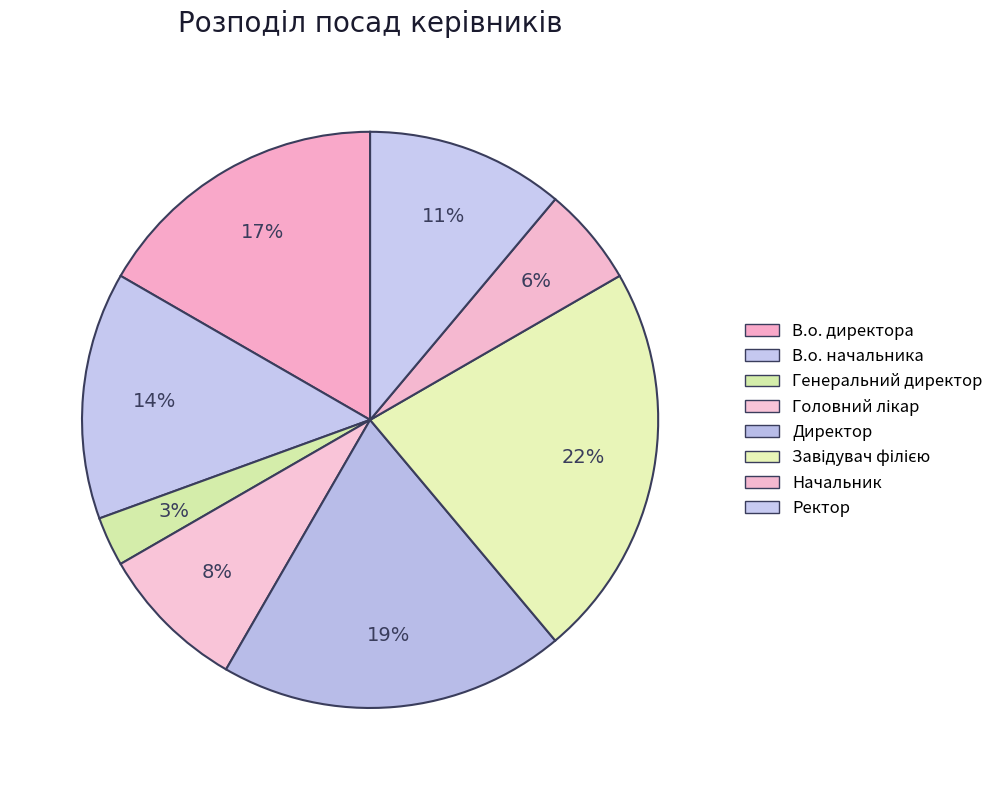

To the nearest percent, what is the combined percentage of Начальник and В.о. директора?

22%